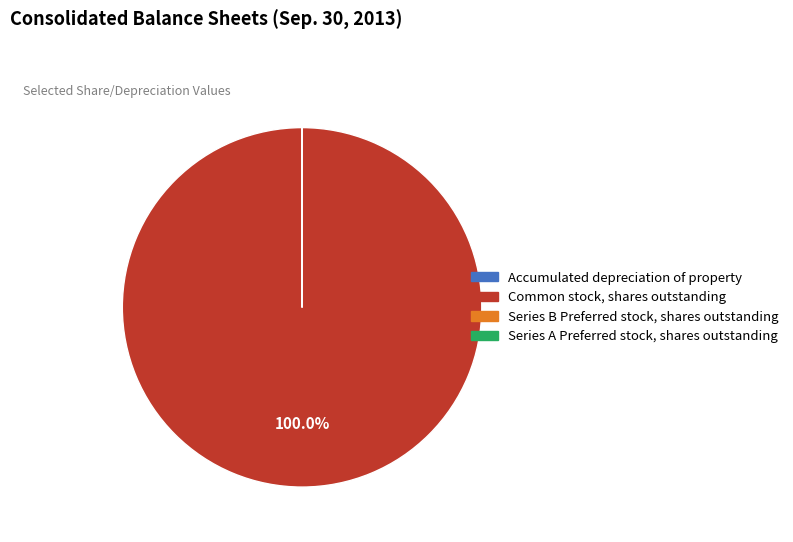

What is the majority slice?

Common stock, shares outstanding